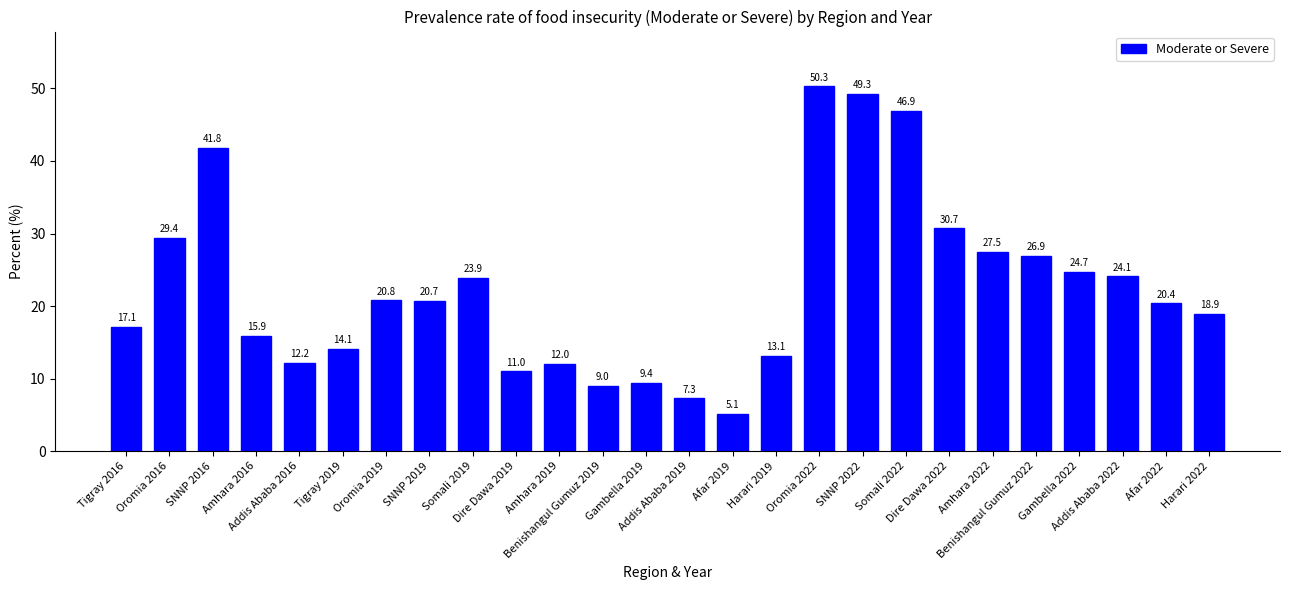

At which label does the data first exceed 20?

Oromia 2016